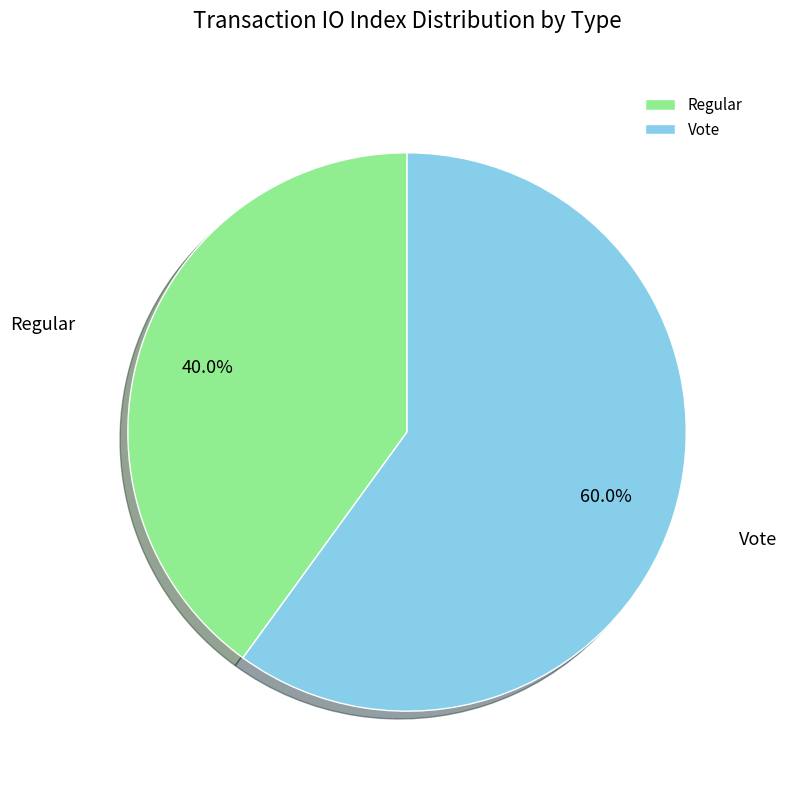

To the nearest percent, what percentage of the pie is Vote?

60%